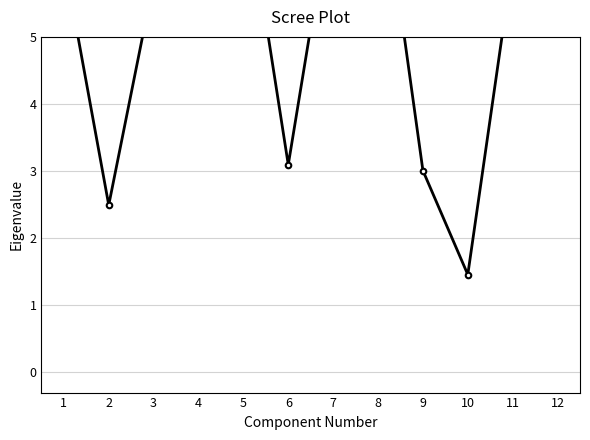

Is it true that the value at 11 is 6.1?

True